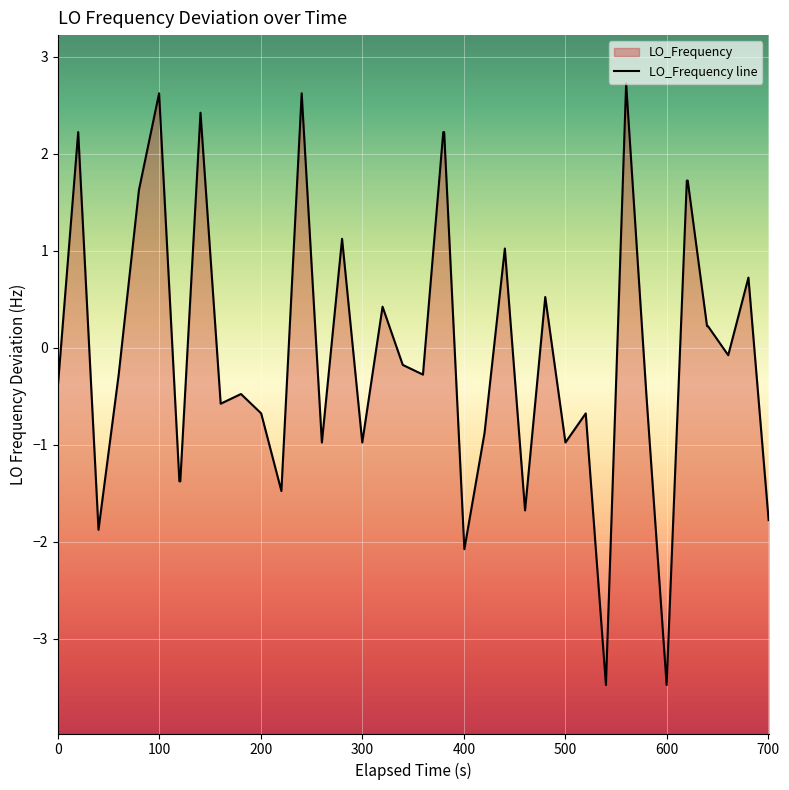

What is the difference between the second highest and second lowest values?

6.1